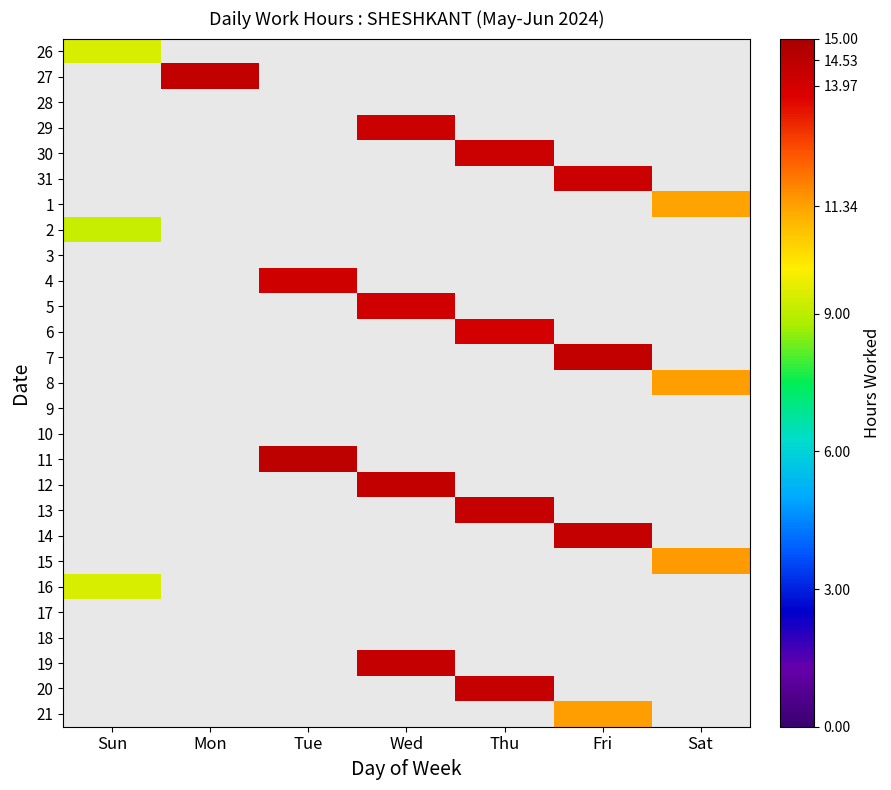

Reading left to right, what are all the values shown in this chart?

26: Sun=9.4	Mon=0.0	Tue=0.0	Wed=0.0	Thu=0.0	Fri=0.0	Sat=0.0
27: Sun=0.0	Mon=14.4	Tue=0.0	Wed=0.0	Thu=0.0	Fri=0.0	Sat=0.0
28: Sun=0.0	Mon=0.0	Tue=0.0	Wed=0.0	Thu=0.0	Fri=0.0	Sat=0.0
29: Sun=0.0	Mon=0.0	Tue=0.0	Wed=14.1	Thu=0.0	Fri=0.0	Sat=0.0
30: Sun=0.0	Mon=0.0	Tue=0.0	Wed=0.0	Thu=14.2	Fri=0.0	Sat=0.0
31: Sun=0.0	Mon=0.0	Tue=0.0	Wed=0.0	Thu=0.0	Fri=14.2	Sat=0.0
1: Sun=0.0	Mon=0.0	Tue=0.0	Wed=0.0	Thu=0.0	Fri=0.0	Sat=11.3
2: Sun=9.2	Mon=0.0	Tue=0.0	Wed=0.0	Thu=0.0	Fri=0.0	Sat=0.0
3: Sun=0.0	Mon=0.0	Tue=0.0	Wed=0.0	Thu=0.0	Fri=0.0	Sat=0.0
4: Sun=0.0	Mon=0.0	Tue=14.1	Wed=0.0	Thu=0.0	Fri=0.0	Sat=0.0
5: Sun=0.0	Mon=0.0	Tue=0.0	Wed=14.0	Thu=0.0	Fri=0.0	Sat=0.0
6: Sun=0.0	Mon=0.0	Tue=0.0	Wed=0.0	Thu=14.0	Fri=0.0	Sat=0.0
7: Sun=0.0	Mon=0.0	Tue=0.0	Wed=0.0	Thu=0.0	Fri=14.4	Sat=0.0
8: Sun=0.0	Mon=0.0	Tue=0.0	Wed=0.0	Thu=0.0	Fri=0.0	Sat=11.4
9: Sun=0.0	Mon=0.0	Tue=0.0	Wed=0.0	Thu=0.0	Fri=0.0	Sat=0.0
10: Sun=0.0	Mon=0.0	Tue=0.0	Wed=0.0	Thu=0.0	Fri=0.0	Sat=0.0
11: Sun=0.0	Mon=0.0	Tue=14.5	Wed=0.0	Thu=0.0	Fri=0.0	Sat=0.0
12: Sun=0.0	Mon=0.0	Tue=0.0	Wed=14.4	Thu=0.0	Fri=0.0	Sat=0.0
13: Sun=0.0	Mon=0.0	Tue=0.0	Wed=0.0	Thu=14.3	Fri=0.0	Sat=0.0
14: Sun=0.0	Mon=0.0	Tue=0.0	Wed=0.0	Thu=0.0	Fri=14.3	Sat=0.0
15: Sun=0.0	Mon=0.0	Tue=0.0	Wed=0.0	Thu=0.0	Fri=0.0	Sat=11.4
16: Sun=9.4	Mon=0.0	Tue=0.0	Wed=0.0	Thu=0.0	Fri=0.0	Sat=0.0
17: Sun=0.0	Mon=0.0	Tue=0.0	Wed=0.0	Thu=0.0	Fri=0.0	Sat=0.0
18: Sun=0.0	Mon=0.0	Tue=0.0	Wed=0.0	Thu=0.0	Fri=0.0	Sat=0.0
19: Sun=0.0	Mon=0.0	Tue=0.0	Wed=14.3	Thu=0.0	Fri=0.0	Sat=0.0
20: Sun=0.0	Mon=0.0	Tue=0.0	Wed=0.0	Thu=14.3	Fri=0.0	Sat=0.0
21: Sun=0.0	Mon=0.0	Tue=0.0	Wed=0.0	Thu=0.0	Fri=11.4	Sat=0.0